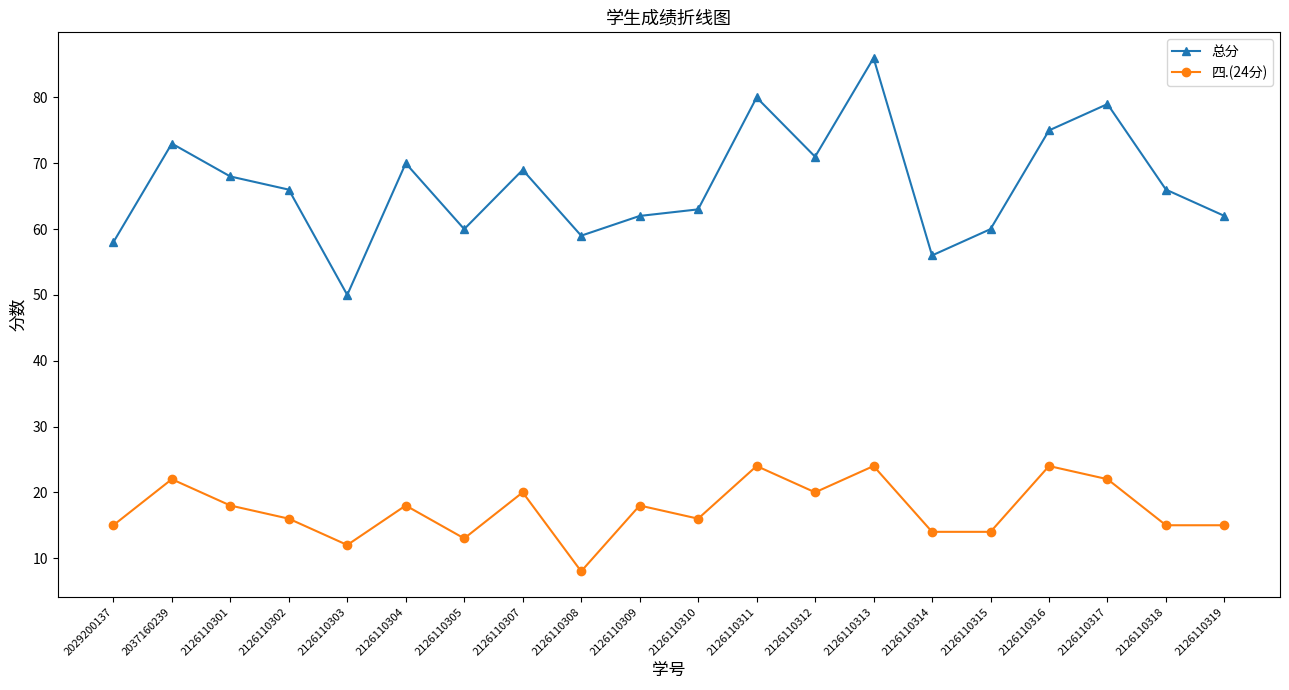

At how many categories does at least one series exceed 39?

20